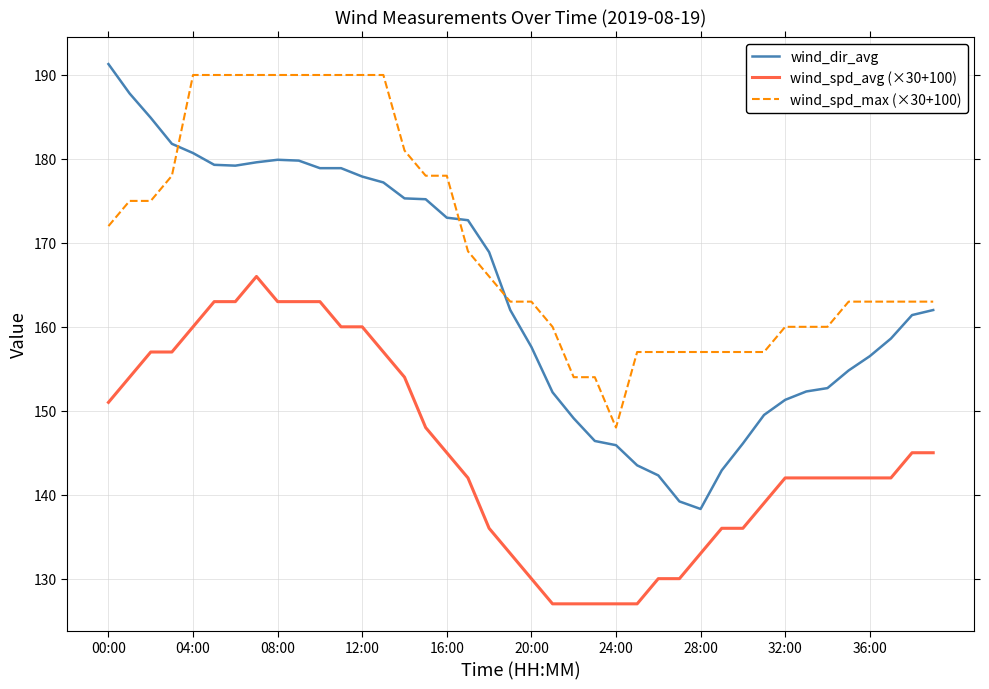

Rank the series by their maximum value, from highest to lowest.

wind_dir_avg, wind_spd_max (×30+100), wind_spd_avg (×30+100)